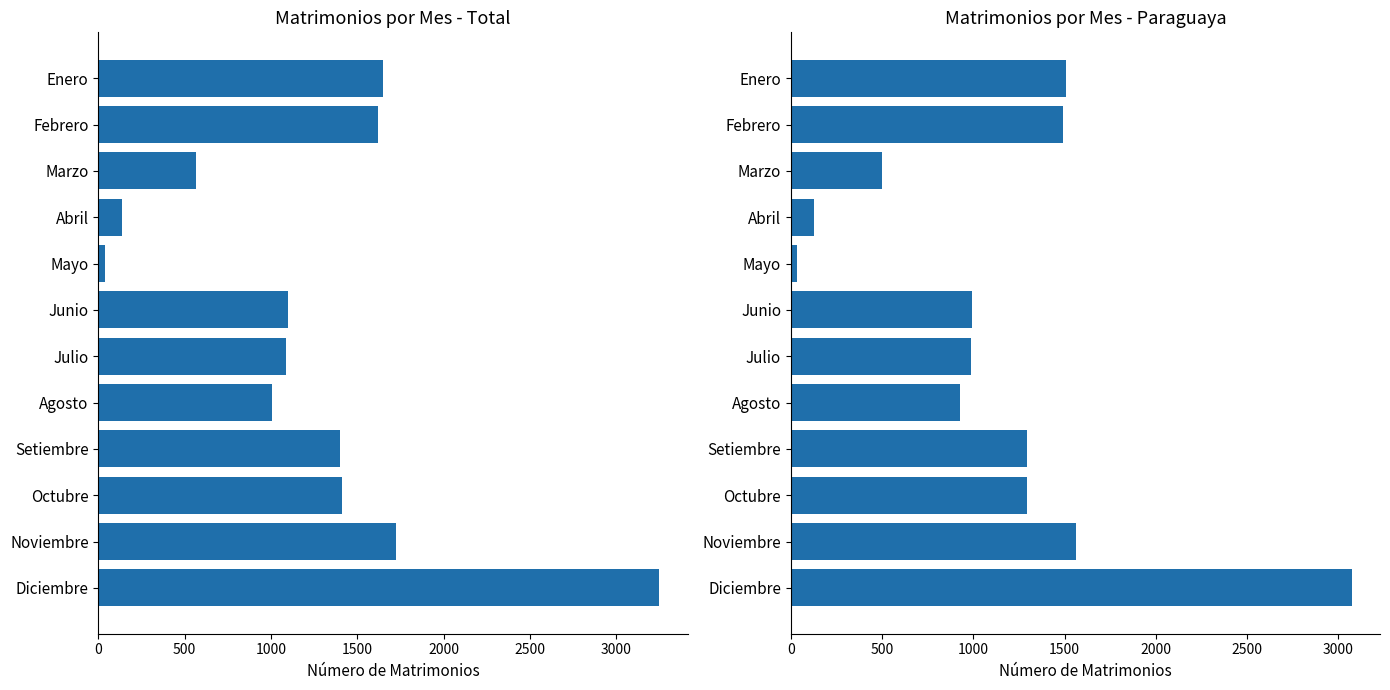

Is it true that Paraguaya equals 989 at Julio?

True